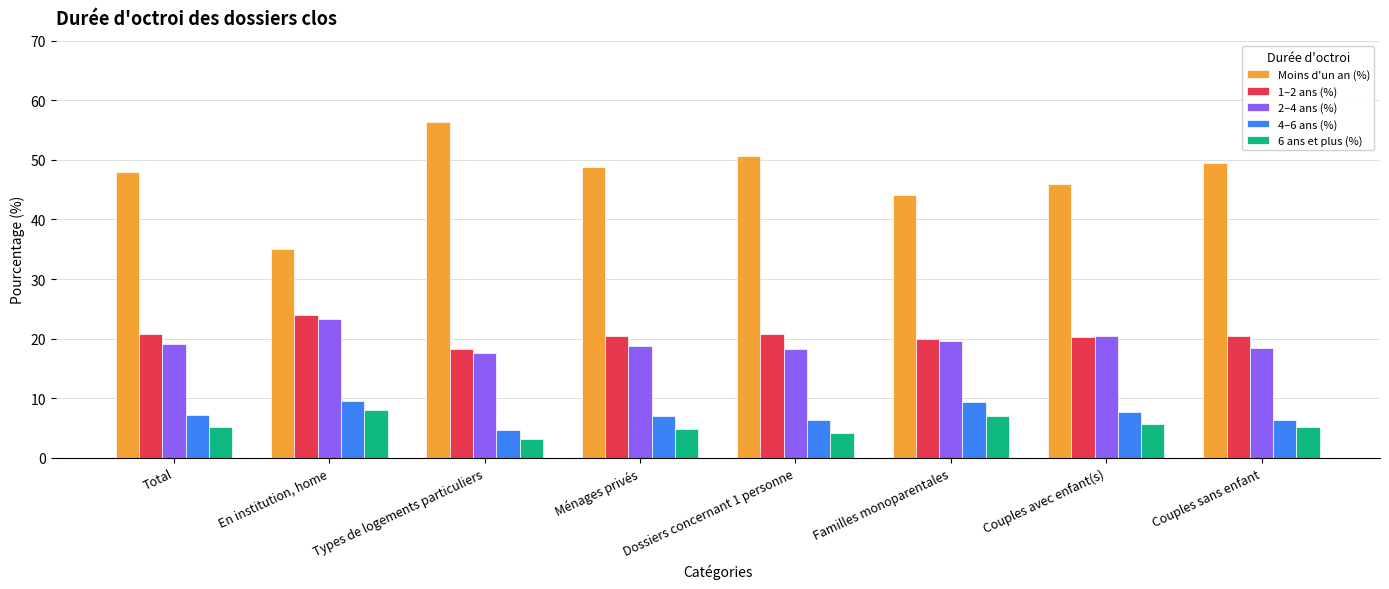

What is the approximate value of Moins d'un an (%) at Familles monoparentales?

44.1